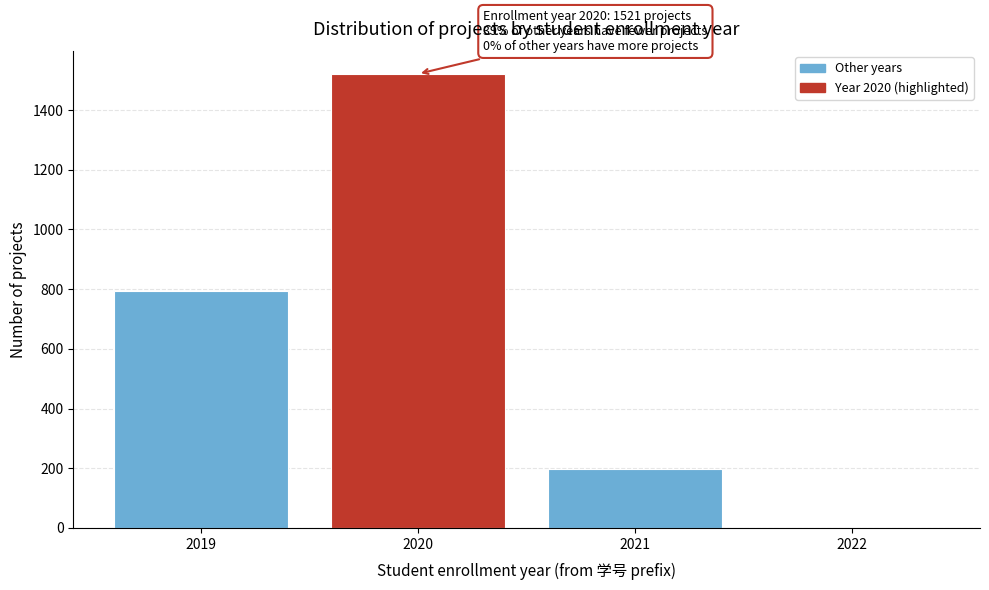

Reading left to right, transcribe all the data shown in this chart.

2019=793	2020=1521	2021=198	2022=0